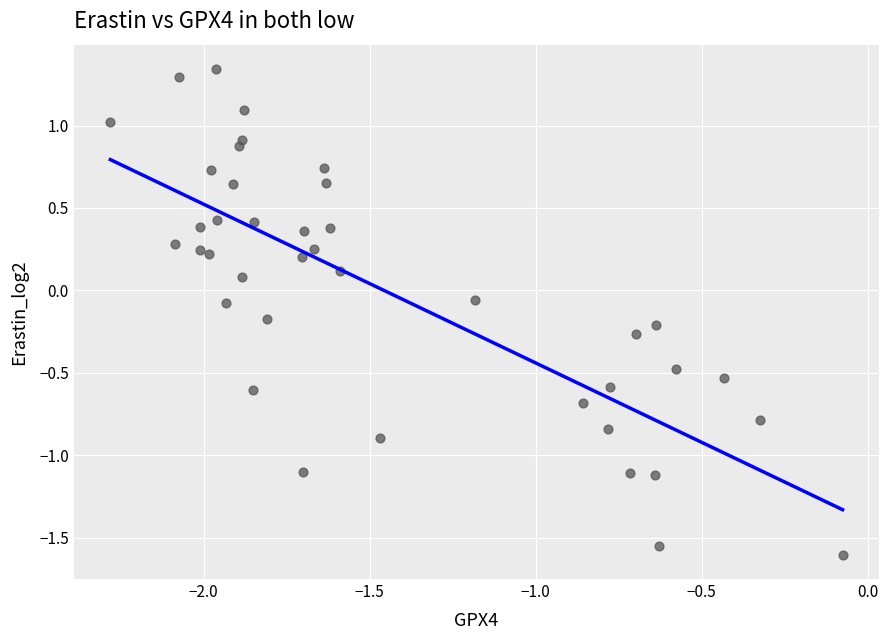

What is the range of Y values (max minus min)?

2.9